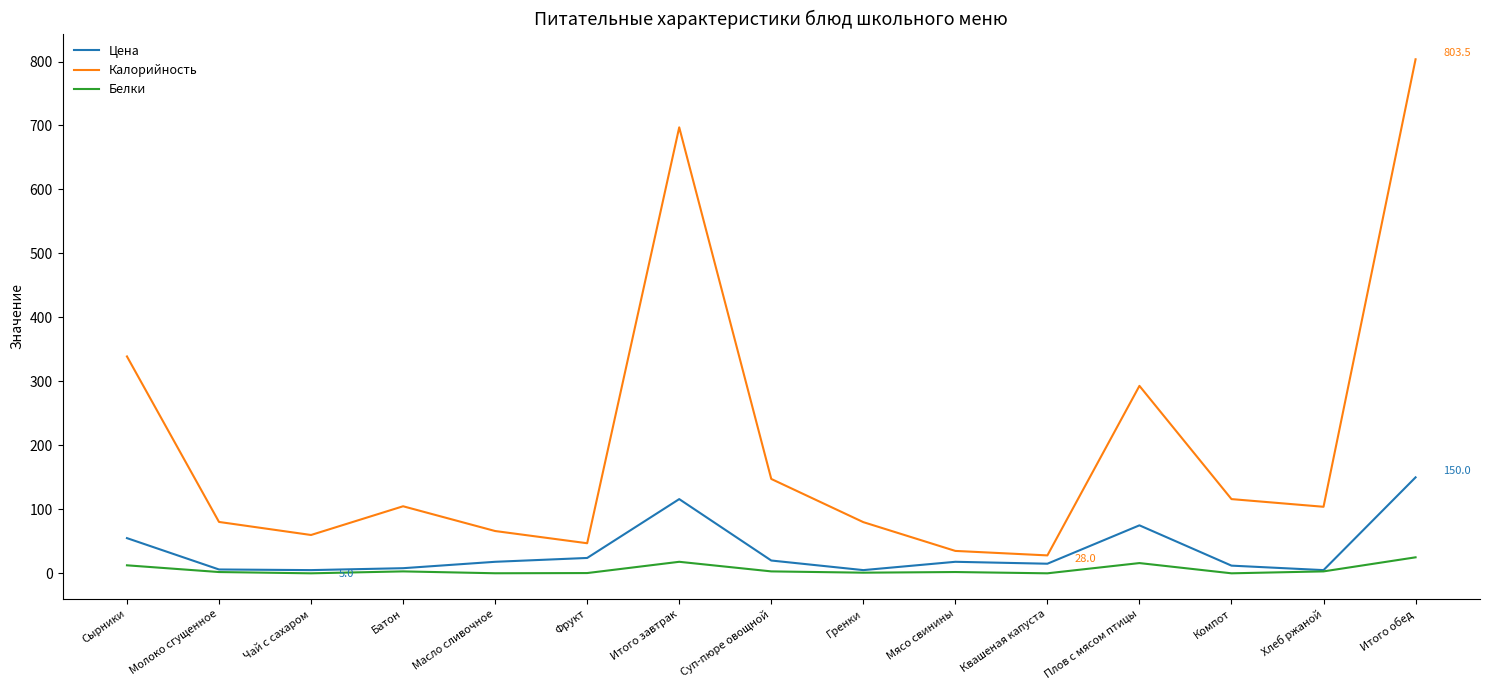

Read the Калорийность value at Молоко сгущенное.

80.3